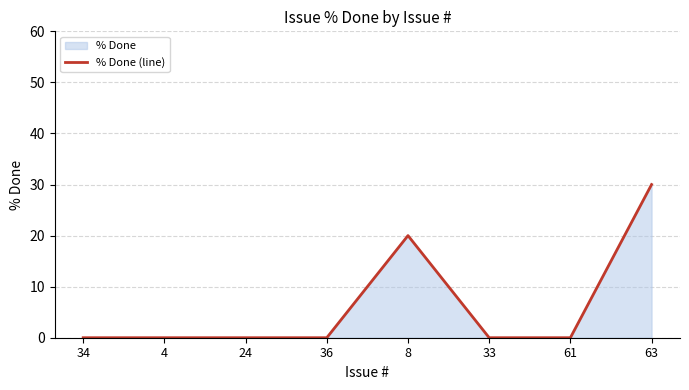

How many distinct data groups are displayed?

1